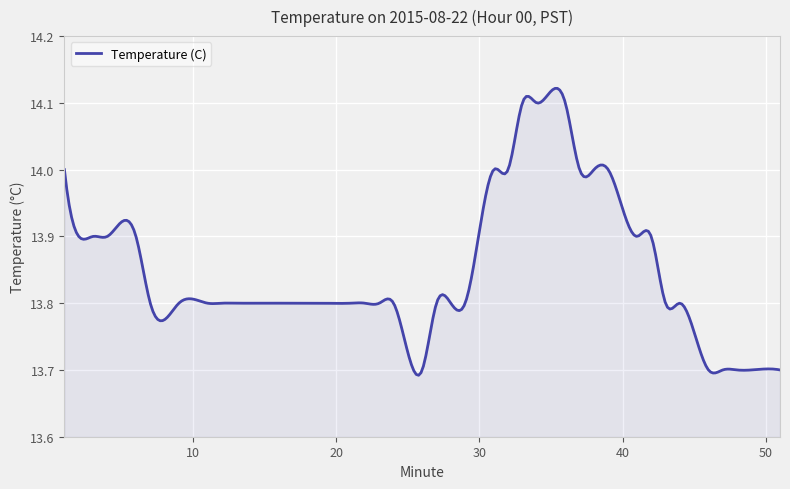

What is the difference between the maximum and minimum values?

0.4